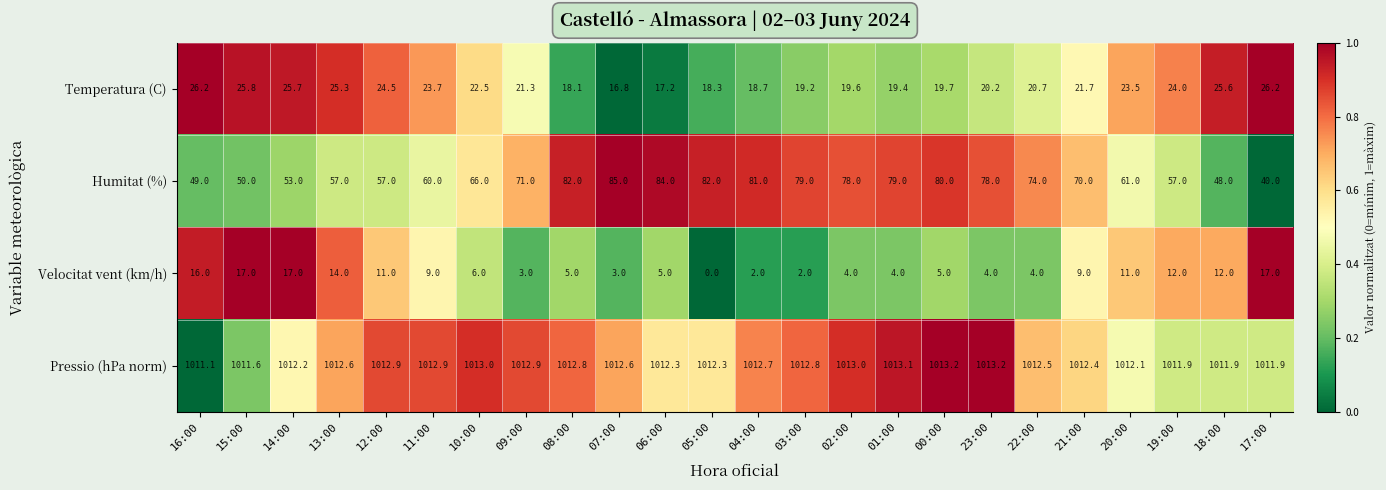

At which label does Velocitat vent (km/h) reach its minimum?

05:00